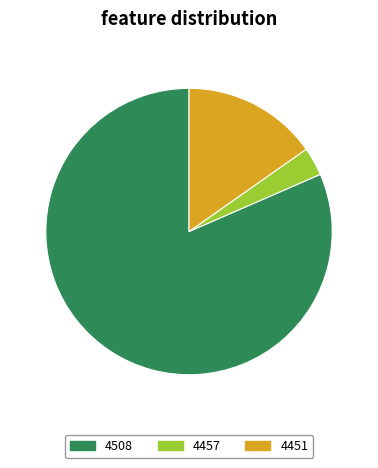

Which category has the smallest portion of the pie?

4457